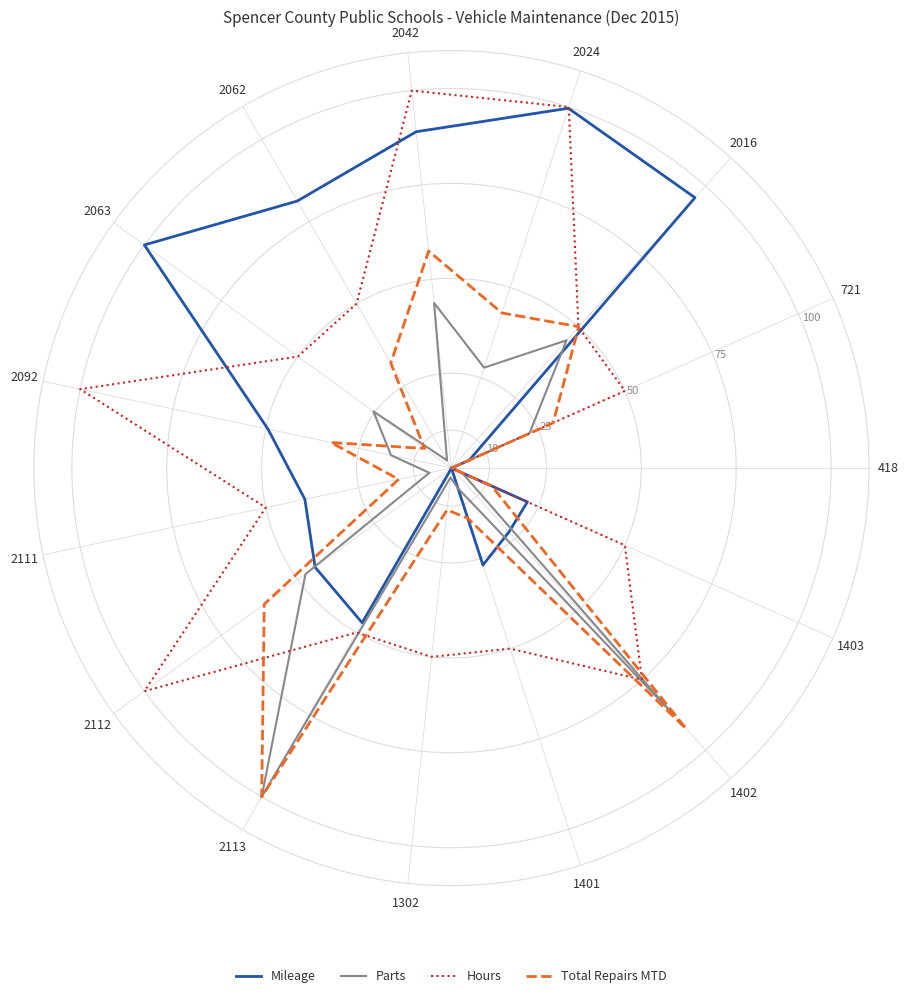

Which label corresponds to the largest value in the chart?

2063